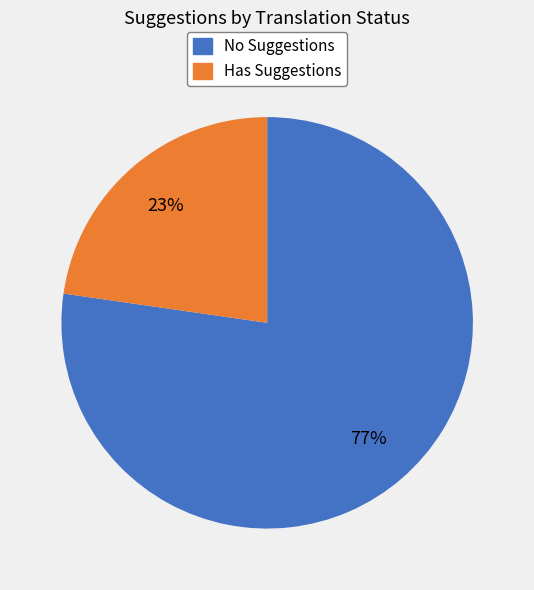

To the nearest percent, what is the average slice percentage?

50%